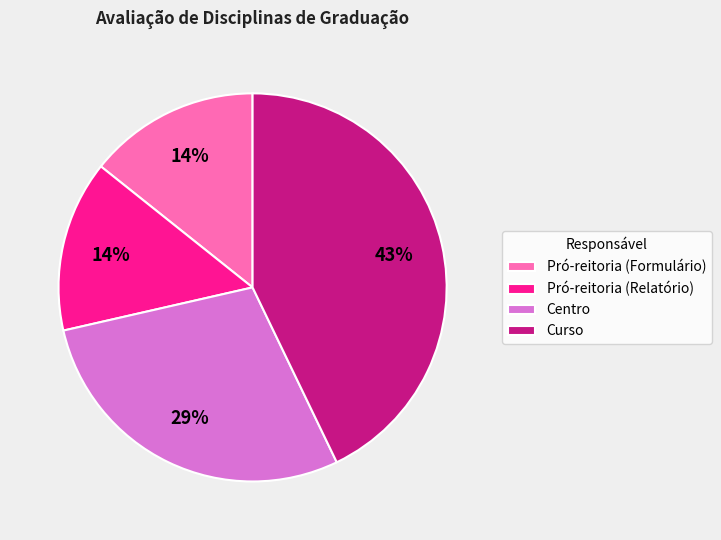

How many segments does this pie chart have?

4